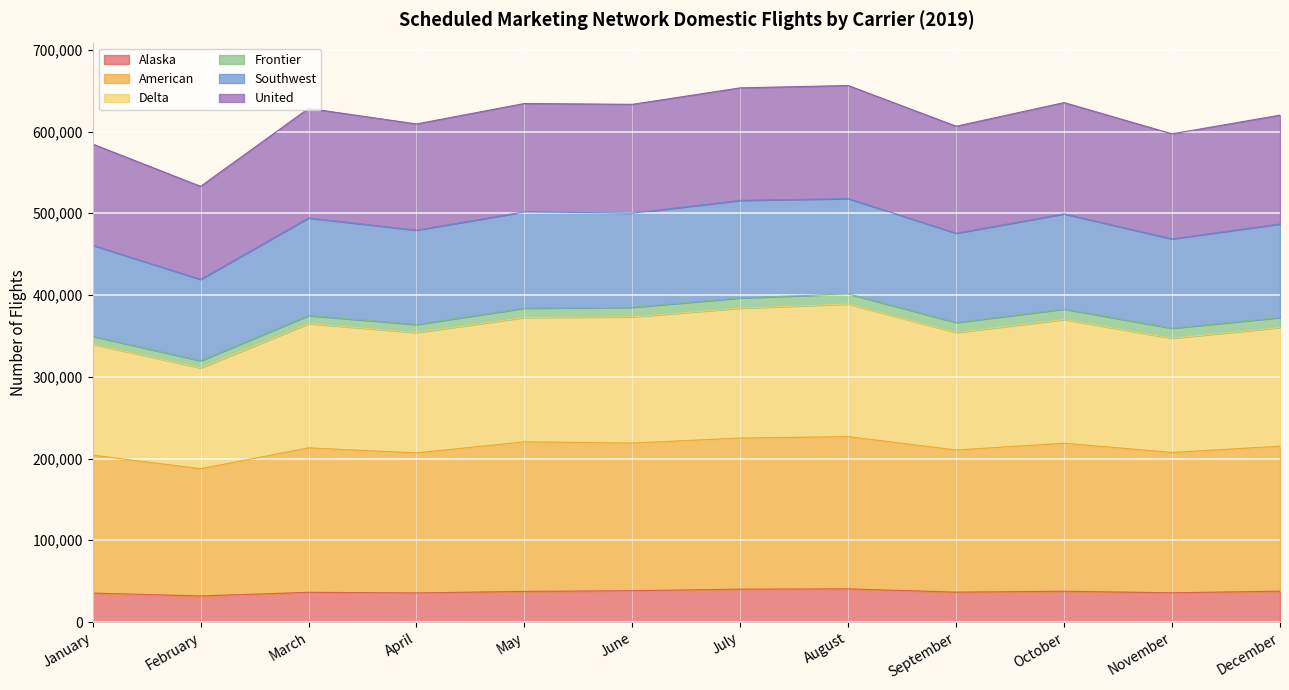

How many lines are shown in the chart?

6